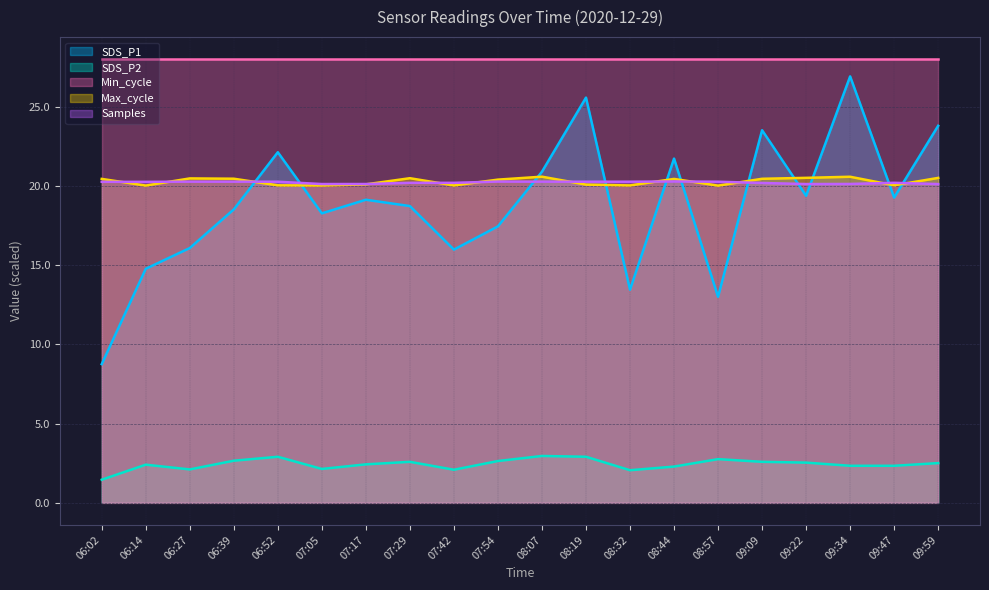

What is the maximum value shown in the chart?

28.0